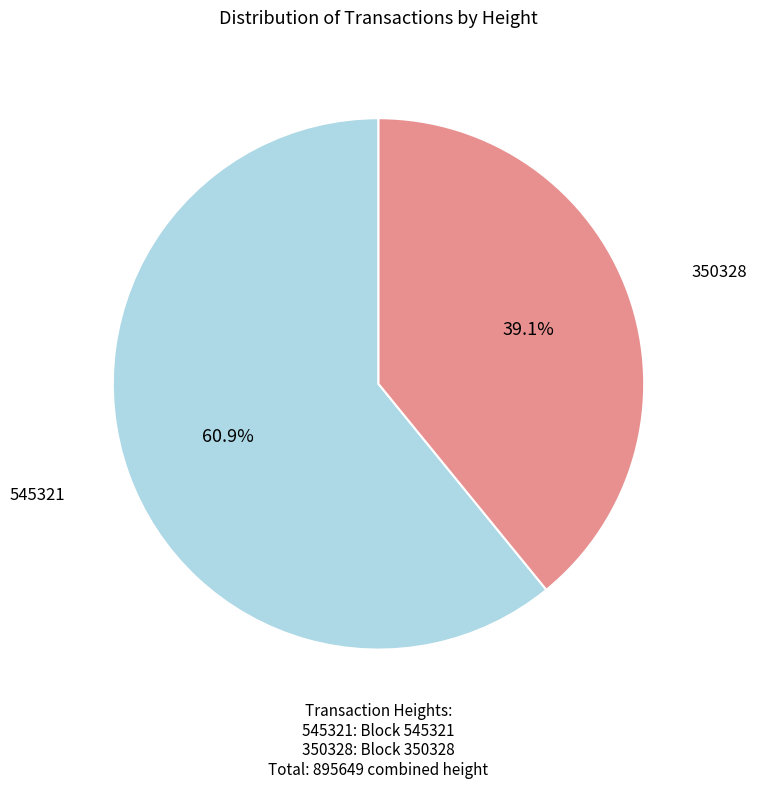

Is there a majority slice in this chart?

Yes